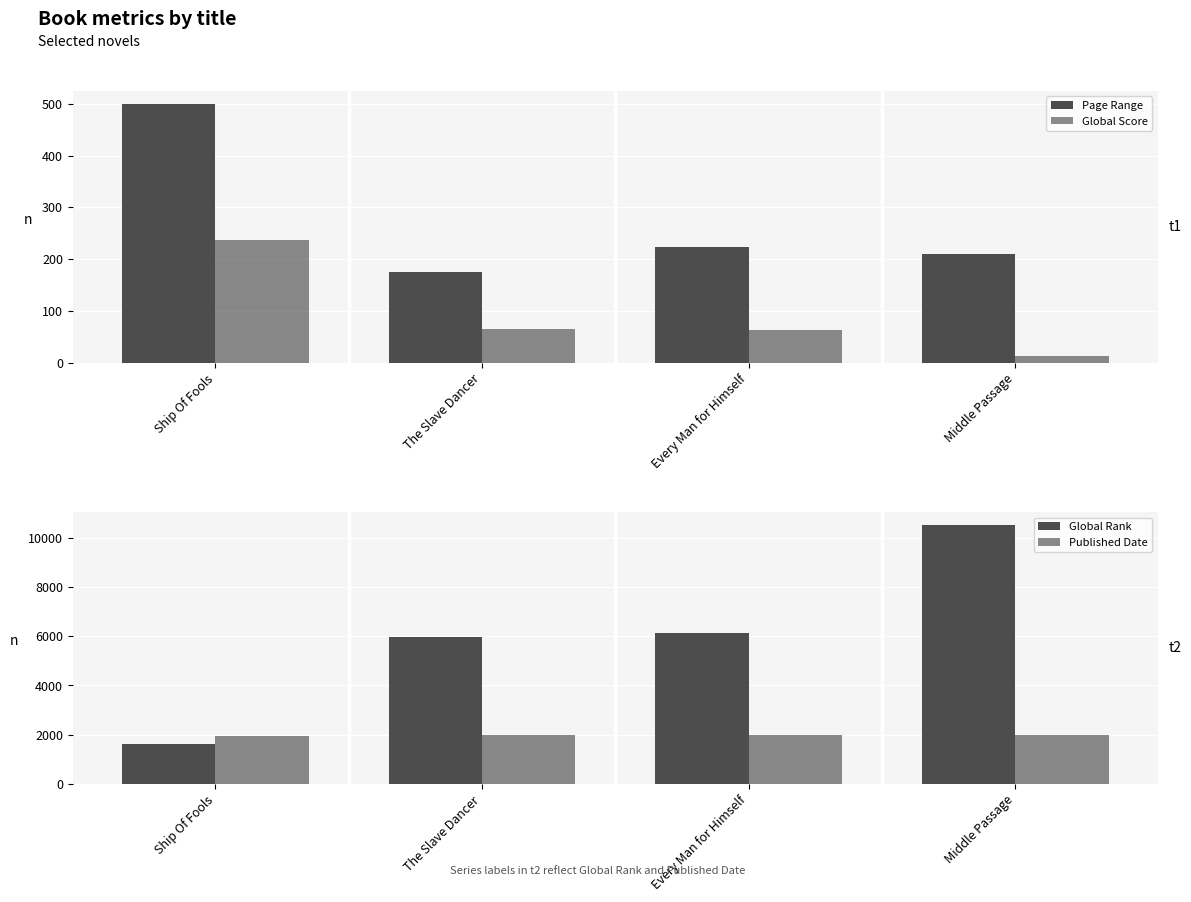

The value of Global Score at Middle Passage is 4. True or false?

False